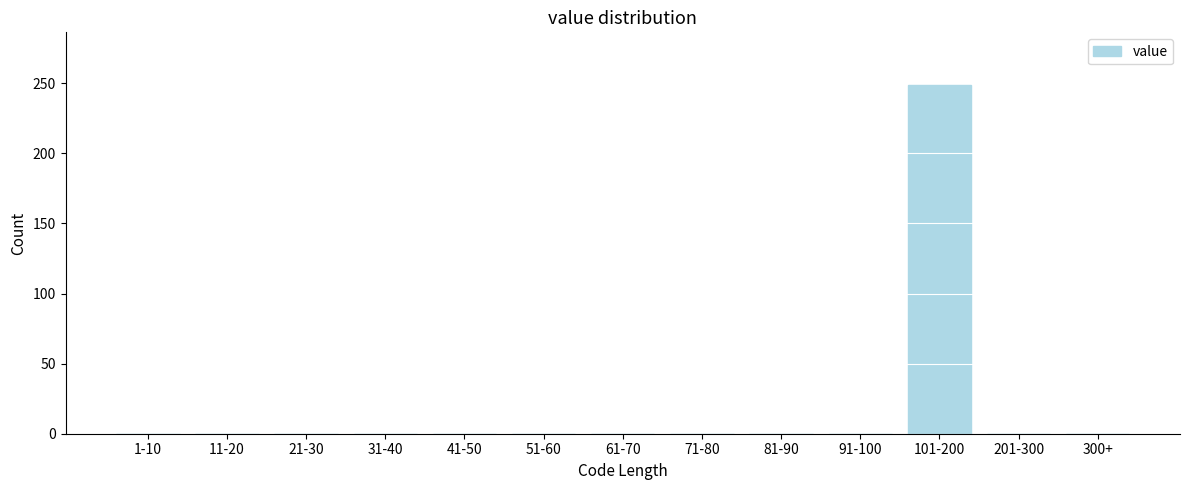

Reading left to right, extract all data points from this chart.

1-10=0	11-20=0	21-30=0	31-40=0	41-50=0	51-60=0	61-70=0	71-80=0	81-90=0	91-100=0	101-200=249	201-300=0	300+=0